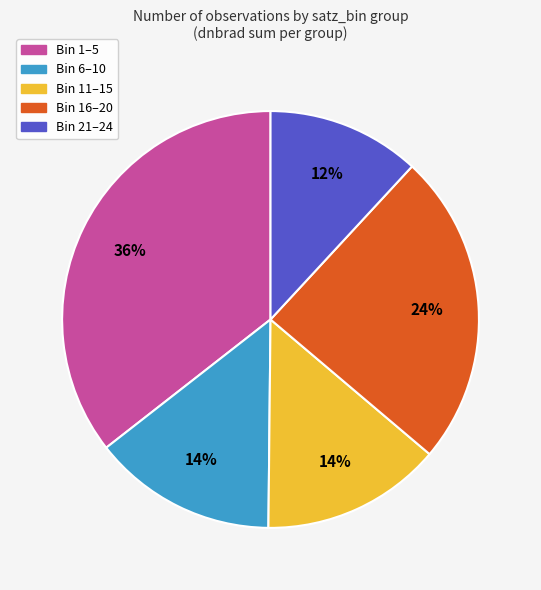

To the nearest percent, what is the average slice percentage?

20%